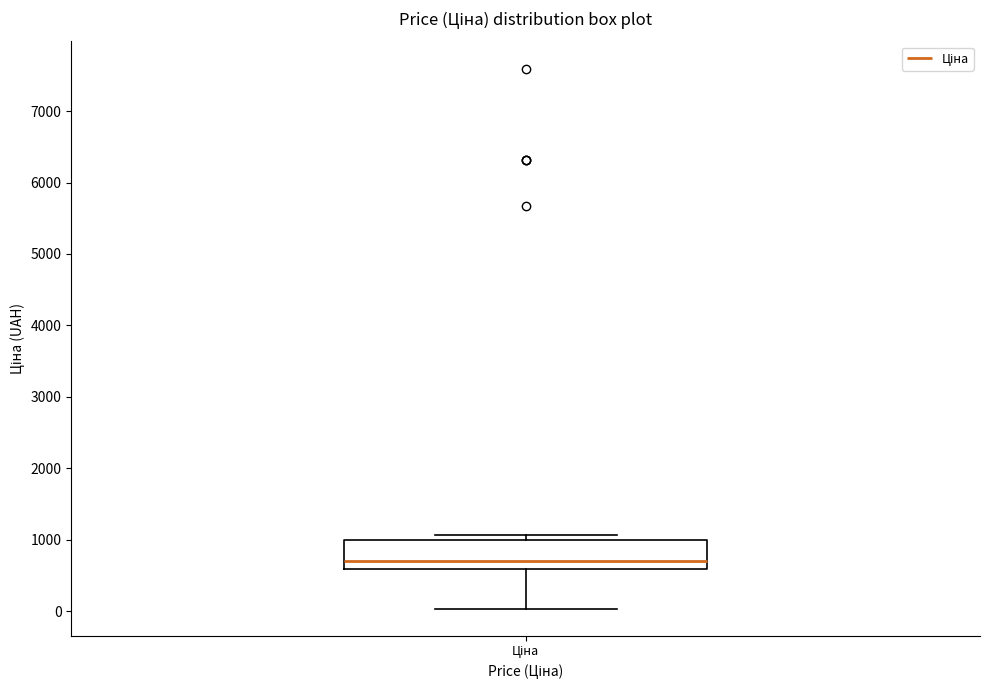

Where does the median line of the box for Ціна sit on the y-axis? The values are not printed on the chart, so give them approximately, as read against the axis.

700